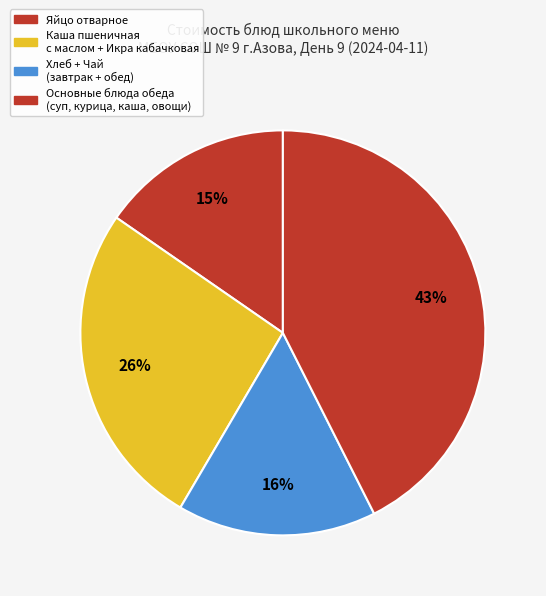

How many segments does this pie chart have?

4